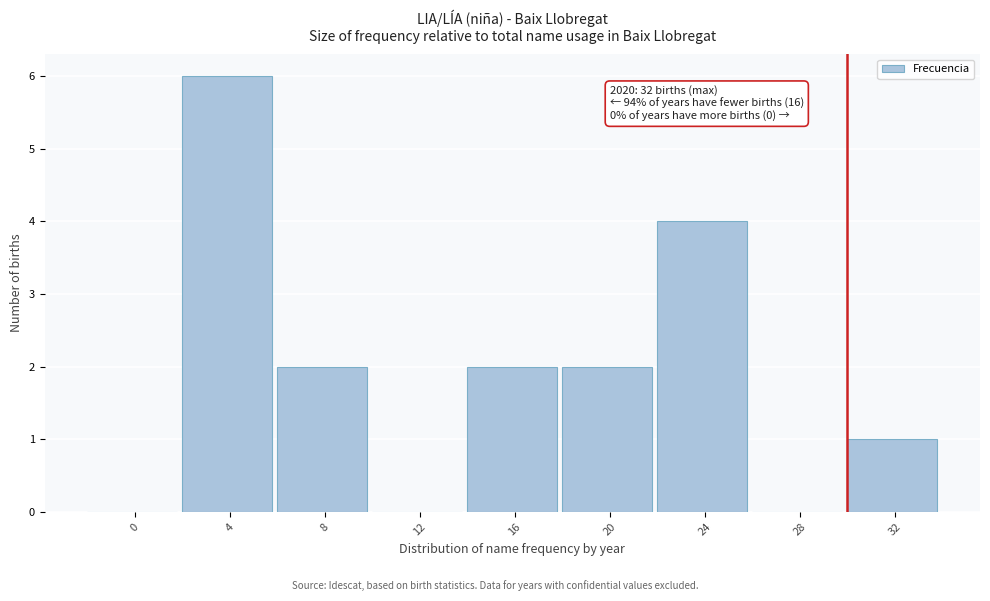

Reading left to right, what are all the values shown in this chart?

0=0	4=6	8=2	12=0	16=2	20=2	24=4	28=0	32=1